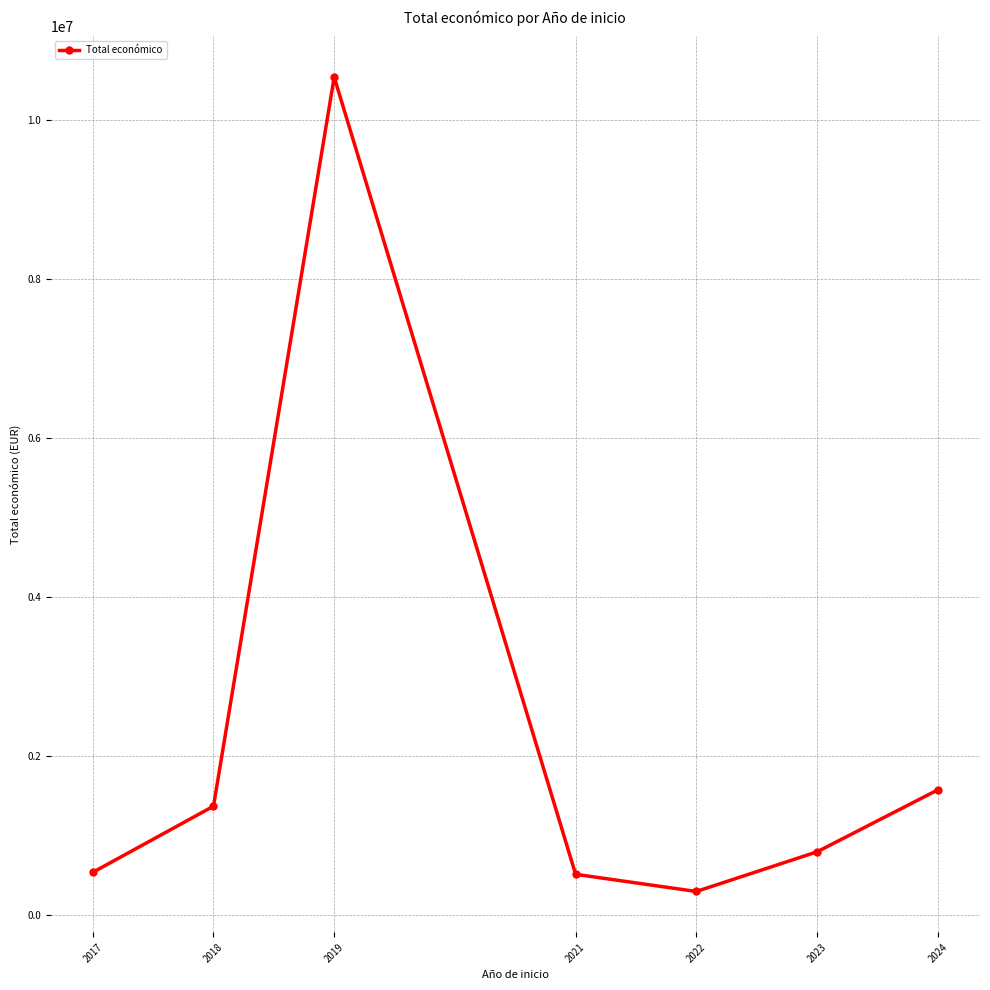

At which category does the chart reach its peak across all series?

2019